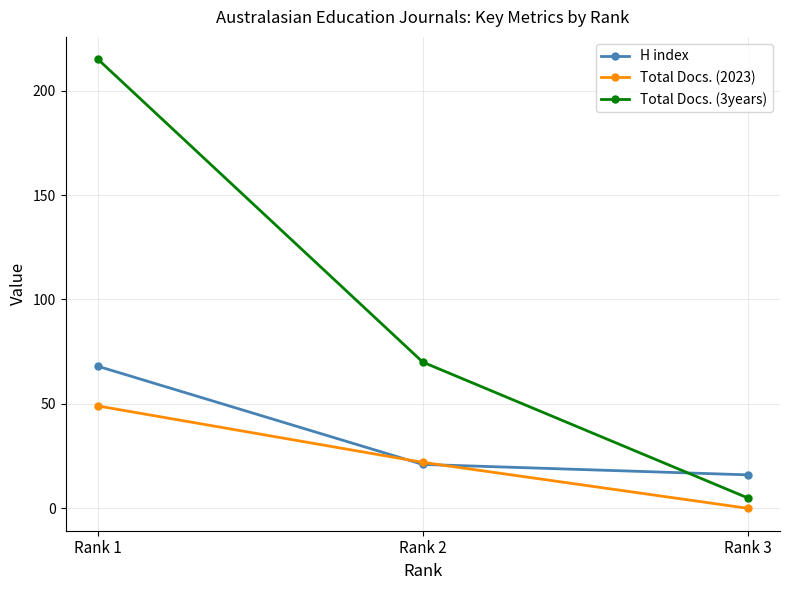

How many categories are shown in the chart?

3